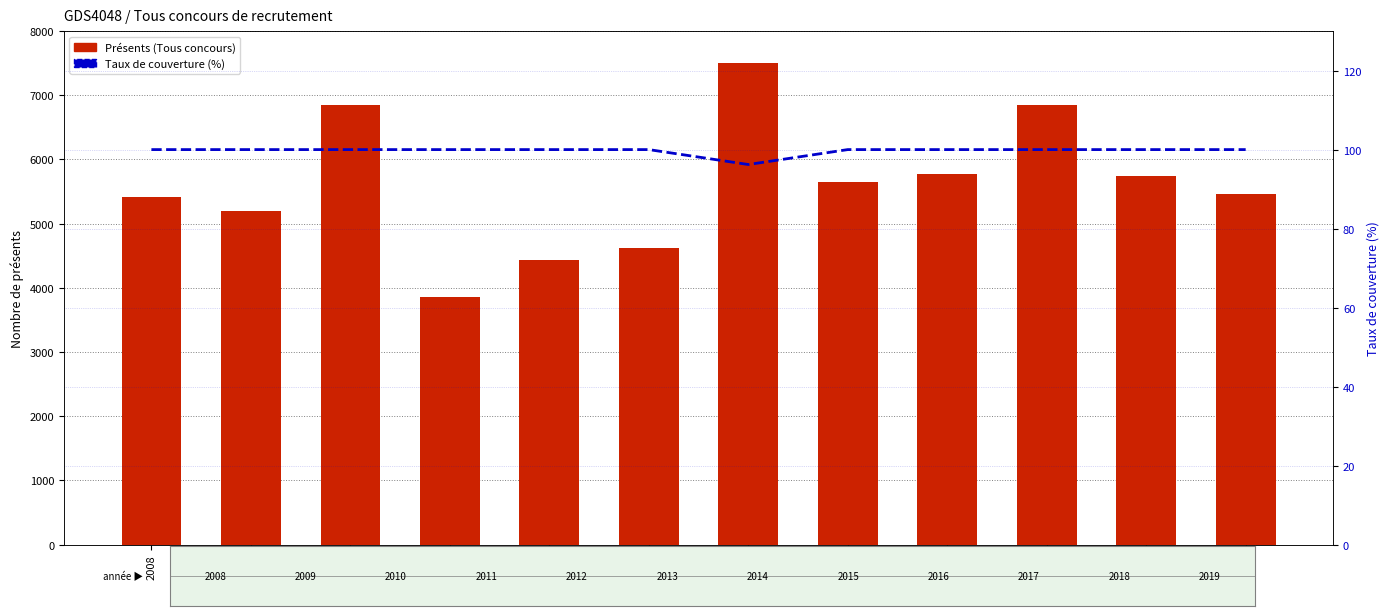

What is the difference between the Présents (Tous concours) values at 2013 and 2011?

765.0